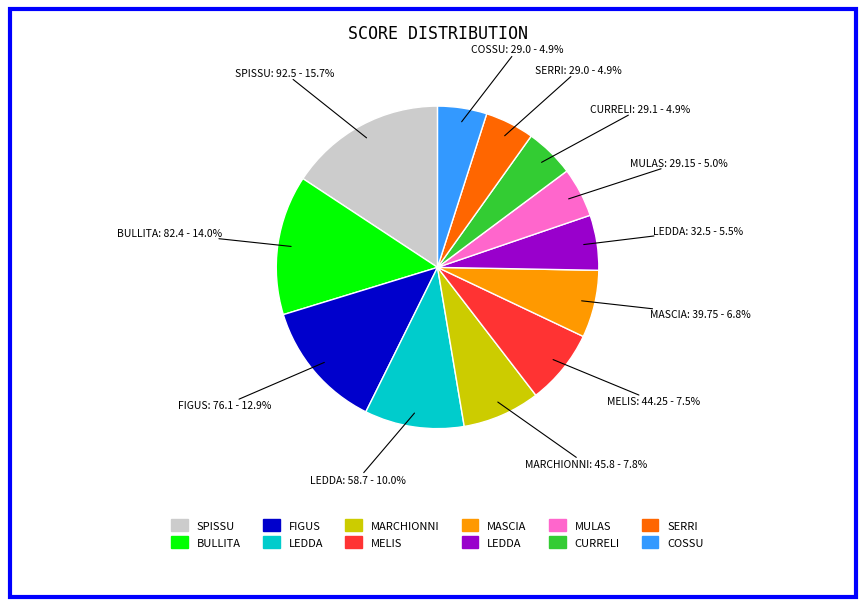

Is there any slice that represents more than half of the pie?

No